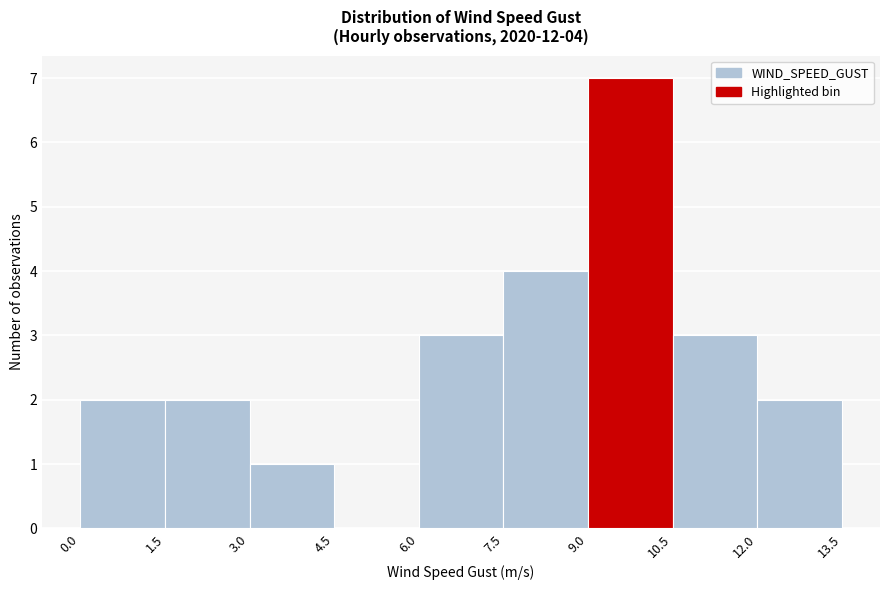

Over which range of the x-axis is the bar tallest?

9.0 to 10.5